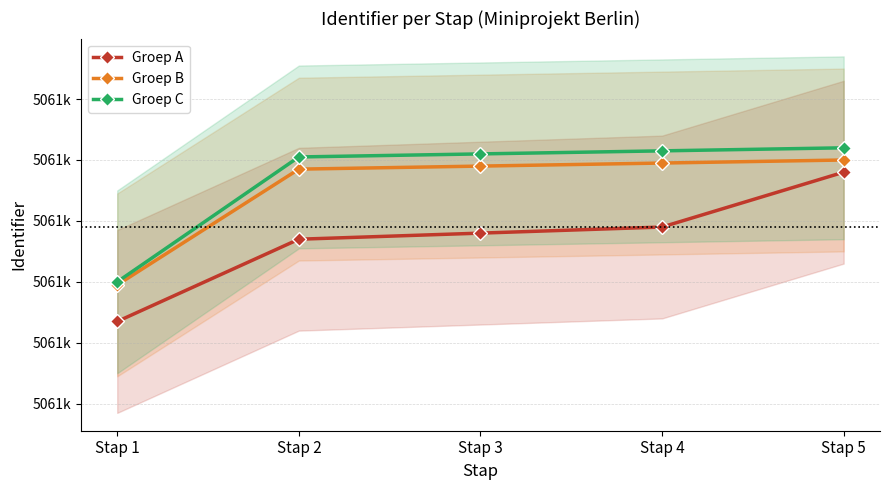

Is this an area chart (filled region under the line)?

No